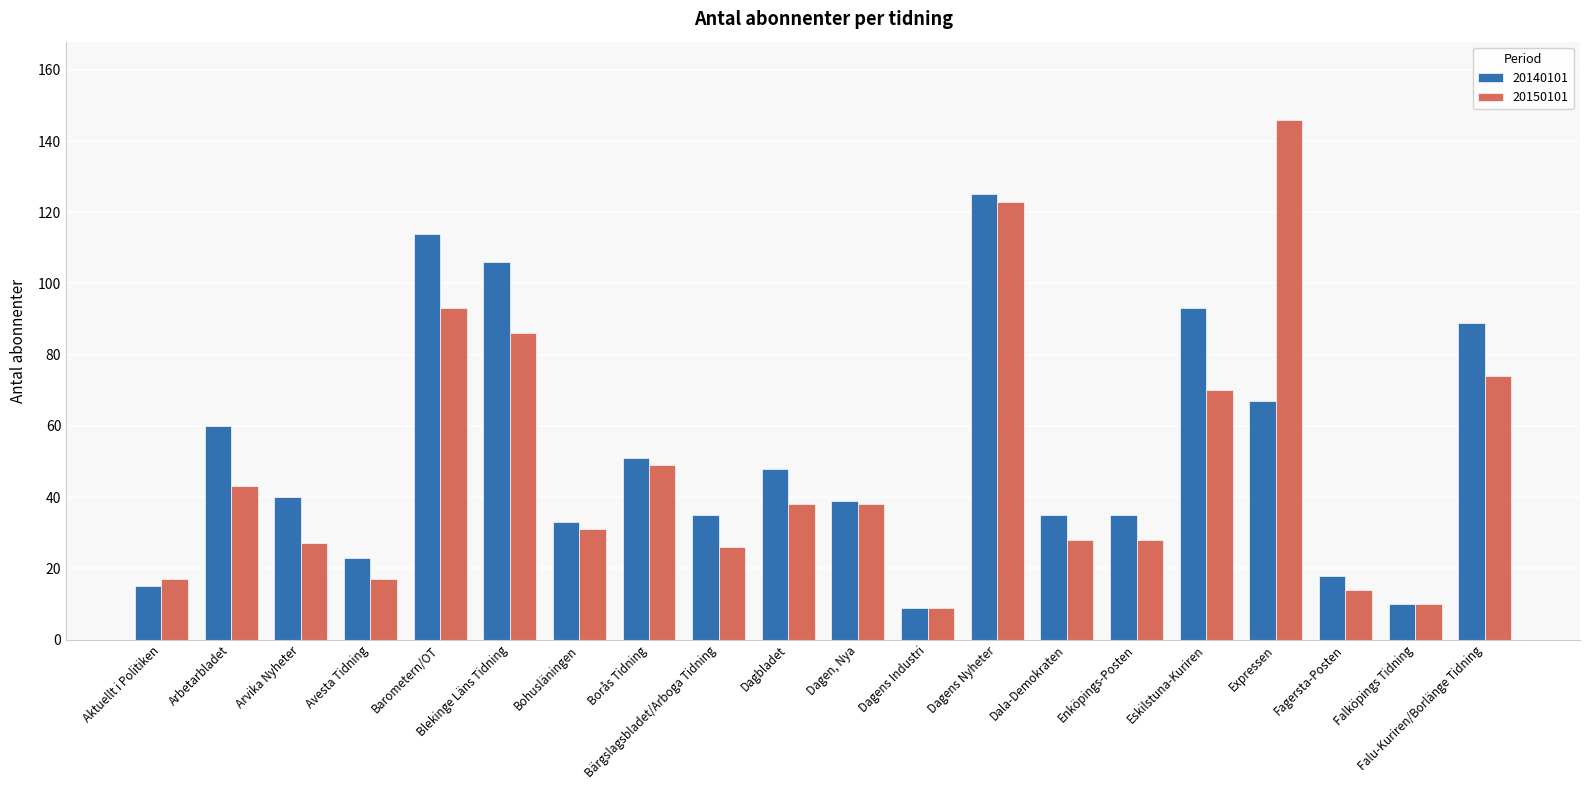

Is the value of 20150101 at Dagens Nyheter greater than the value of 20140101 at Falu-Kuriren/Borlänge Tidning?

Yes